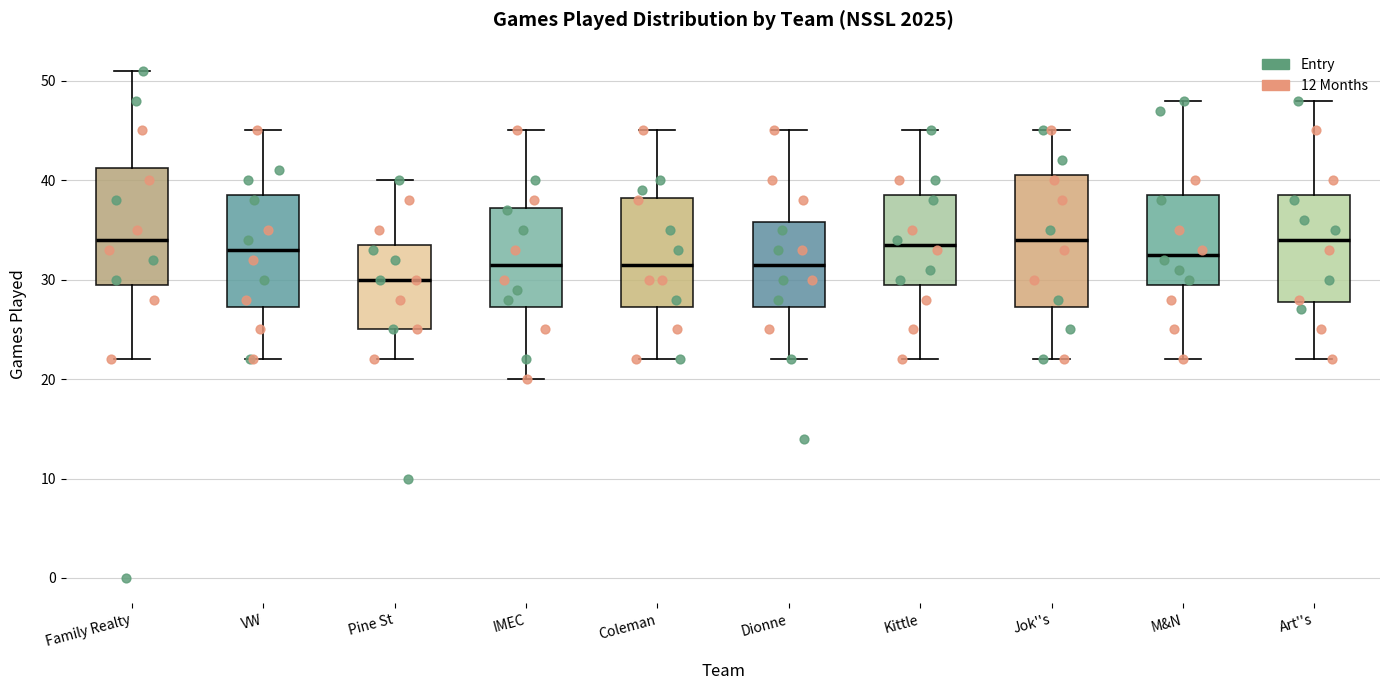

Reading left to right, transcribe this box plot: for each box, give where its median line is, the range the box spans, and where its two whiskers end, as read against the y-axis. The values are not printed on the chart, so give them approximately, as read against the axis.

Family Realty: median 34, box 30 to 41, whiskers 22 to 51
VW: median 33, box 27 to 39, whiskers 22 to 45
Pine St: median 30, box 25 to 34, whiskers 22 to 40
IMEC: median 32, box 27 to 37, whiskers 20 to 45
Coleman: median 32, box 27 to 38, whiskers 22 to 45
Dionne: median 32, box 27 to 36, whiskers 22 to 45
Kittle: median 34, box 30 to 39, whiskers 22 to 45
Jok''s: median 34, box 27 to 41, whiskers 22 to 45
M&N: median 33, box 30 to 39, whiskers 22 to 48
Art''s: median 34, box 28 to 39, whiskers 22 to 48